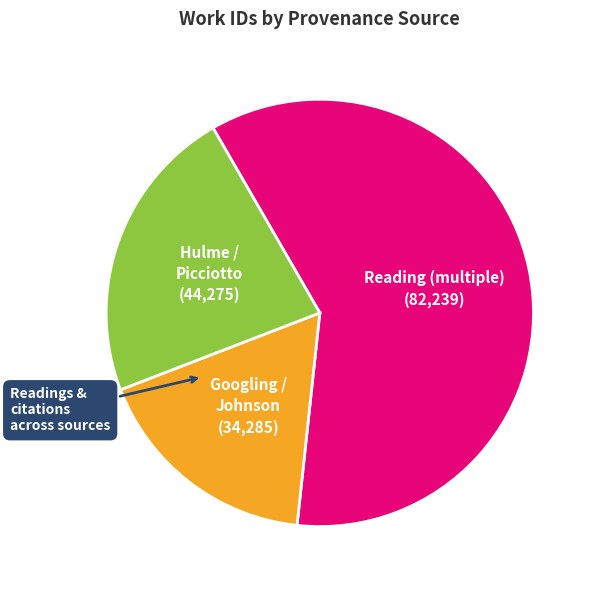

Is there any slice that represents more than half of the pie?

Yes